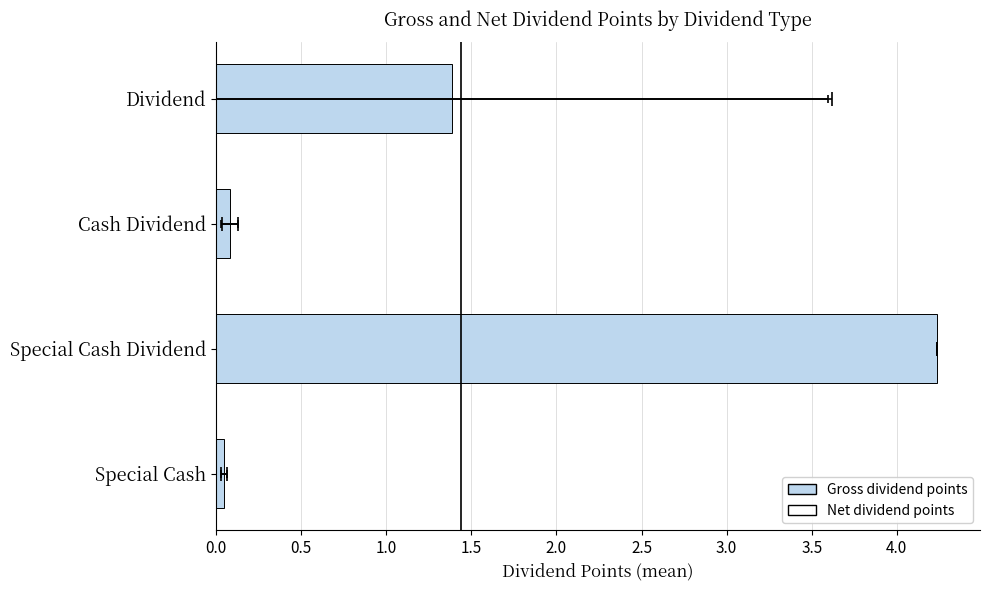

What is the difference between the maximum and minimum values?

4.2